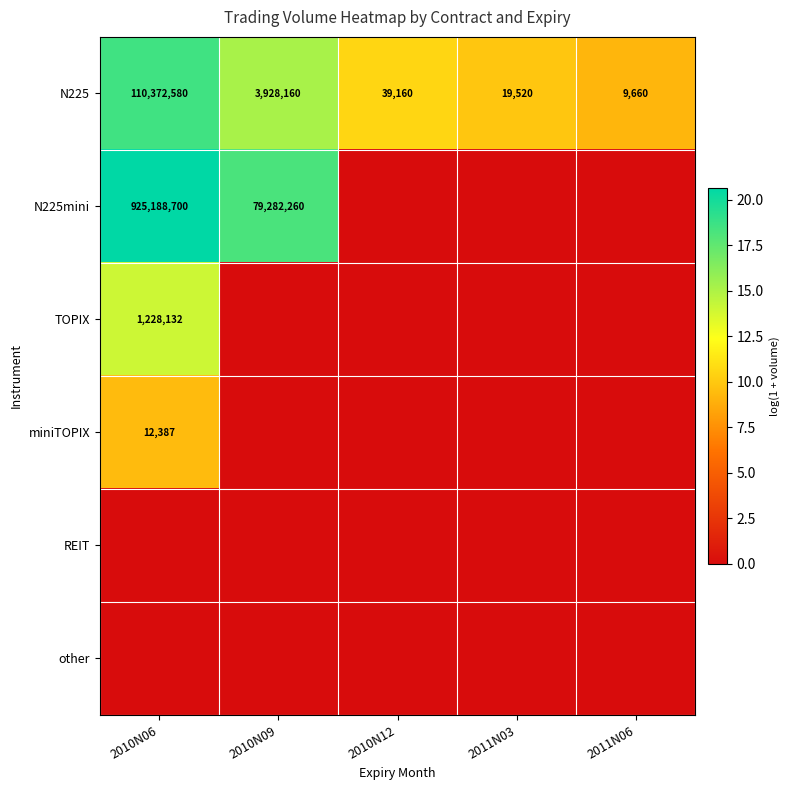

What is the difference between the highest and lowest values at 2010N12?

10.6